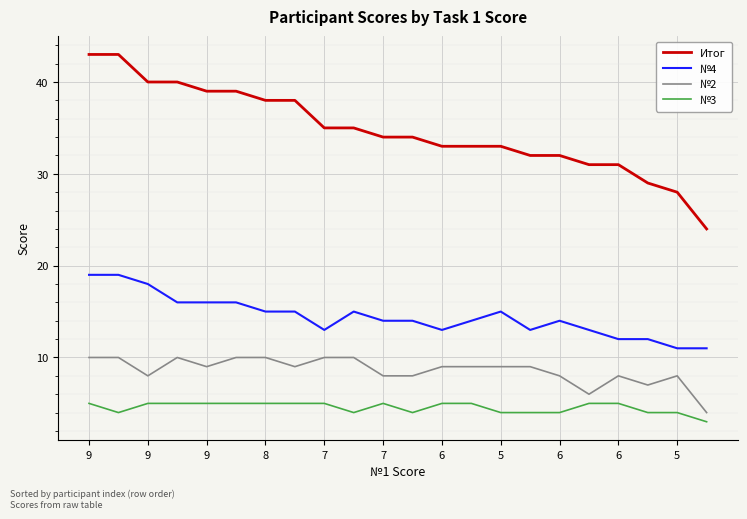

What is the difference between the maximum and second lowest values in the №3 series?

1